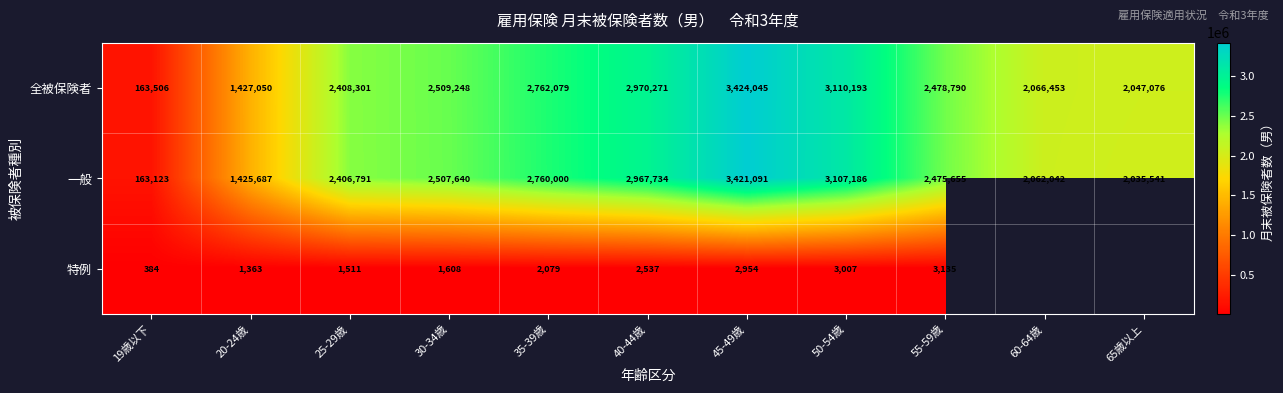

Which series changed the most between 30-34歳 and 55-59歳?

一般